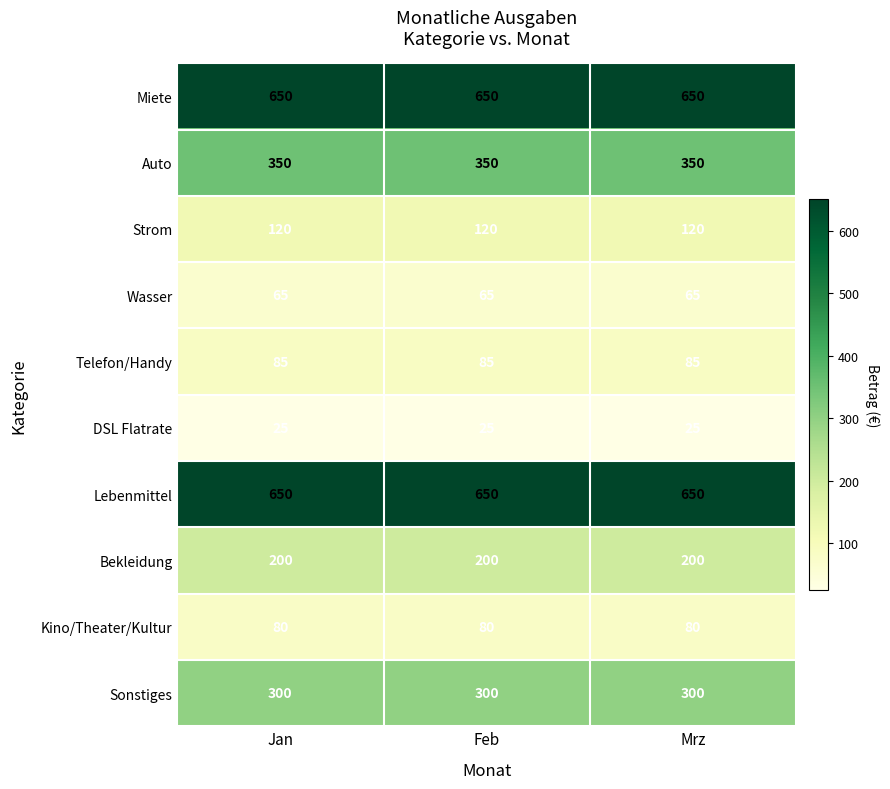

At how many categories does at least one series exceed 190?

3